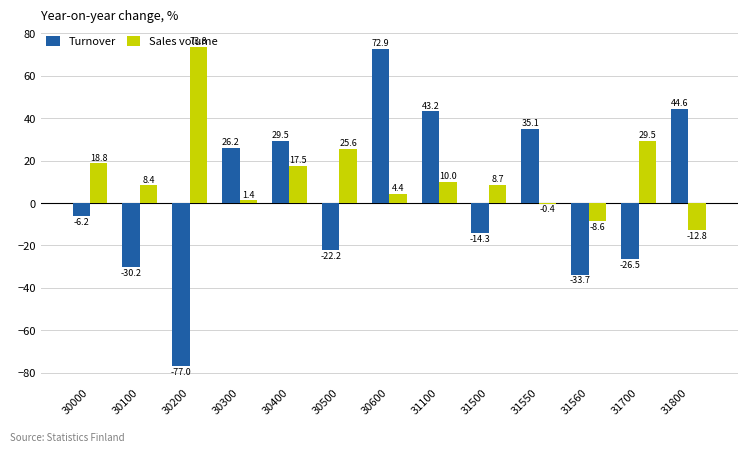

The Turnover series shows 8.4 at 30400. True or false?

False